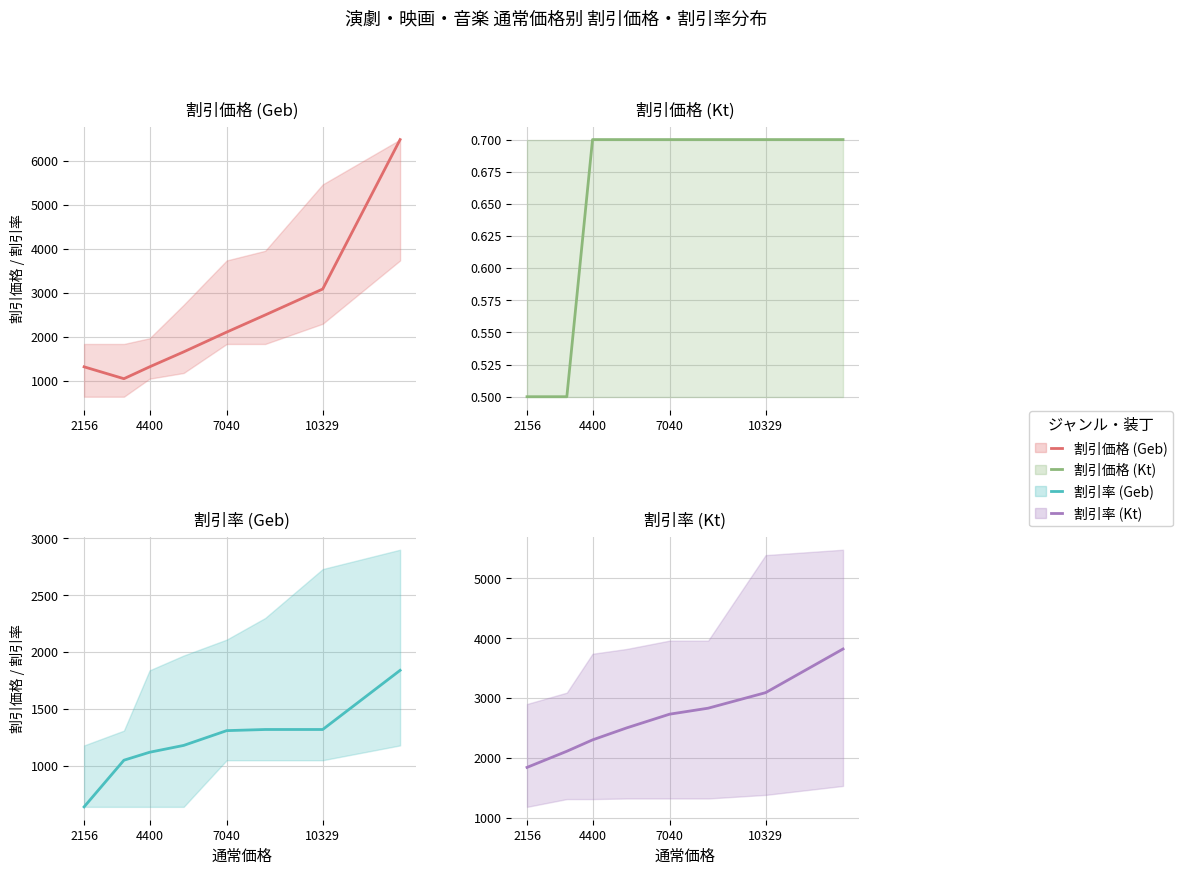

What is the difference between the second highest and minimum values in the 割引率 (Kt) series?

1250.0